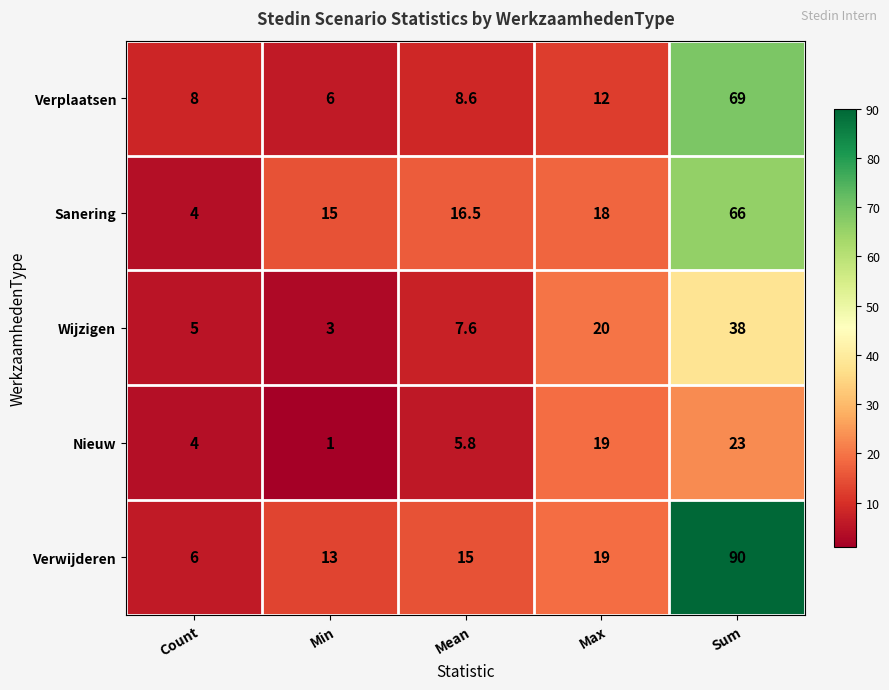

Reading left to right, extract all data points from this chart.

Verplaatsen: 8.0	6.0	8.6	12.0	69.0
Sanering: 4.0	15.0	16.5	18.0	66.0
Wijzigen: 5.0	3.0	7.6	20.0	38.0
Nieuw: 4.0	1.0	5.8	19.0	23.0
Verwijderen: 6.0	13.0	15.0	19.0	90.0